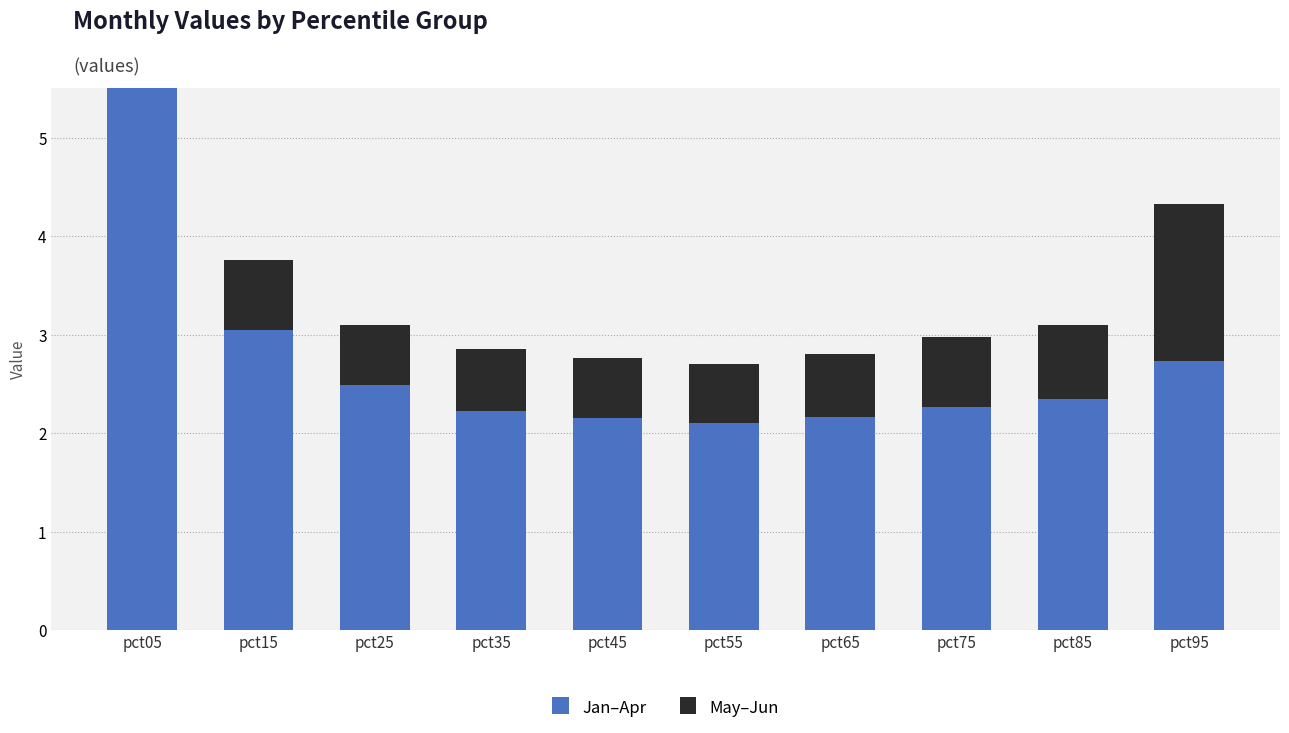

At which category is the sum across all series the highest?

pct05